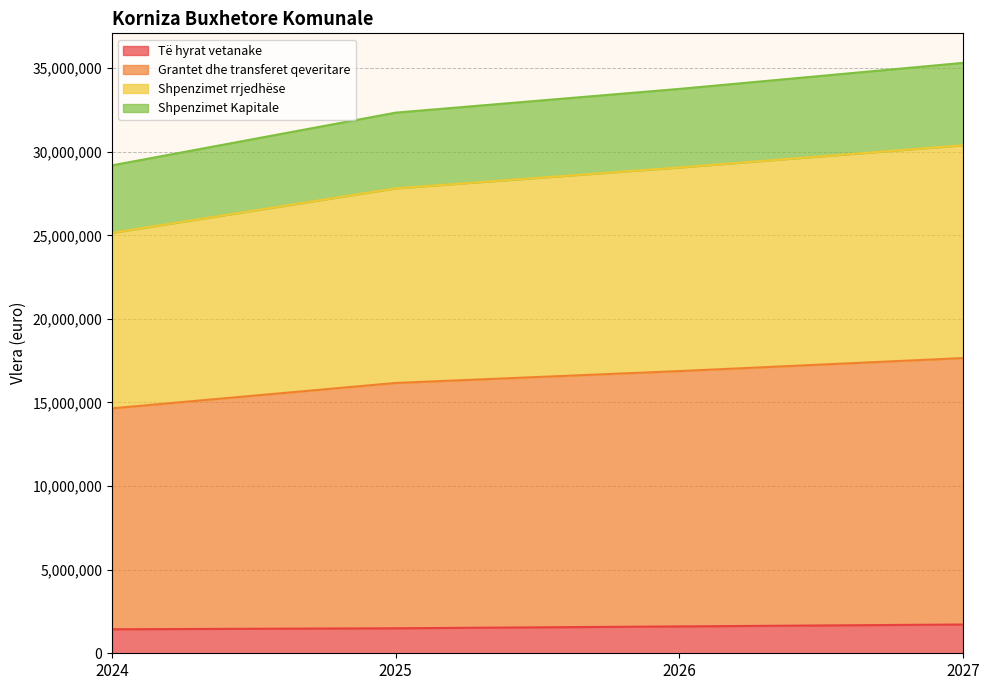

What is the total value across all series at 2024?

29183481